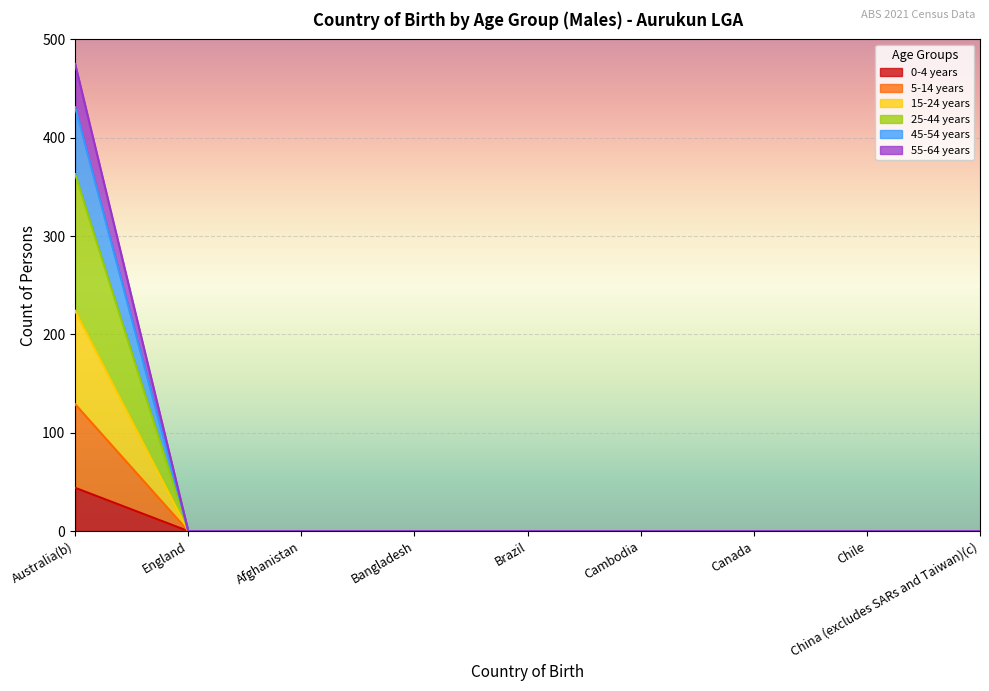

What are all the series names shown in the legend?

0-4 years, 5-14 years, 15-24 years, 25-44 years, 45-54 years, 55-64 years